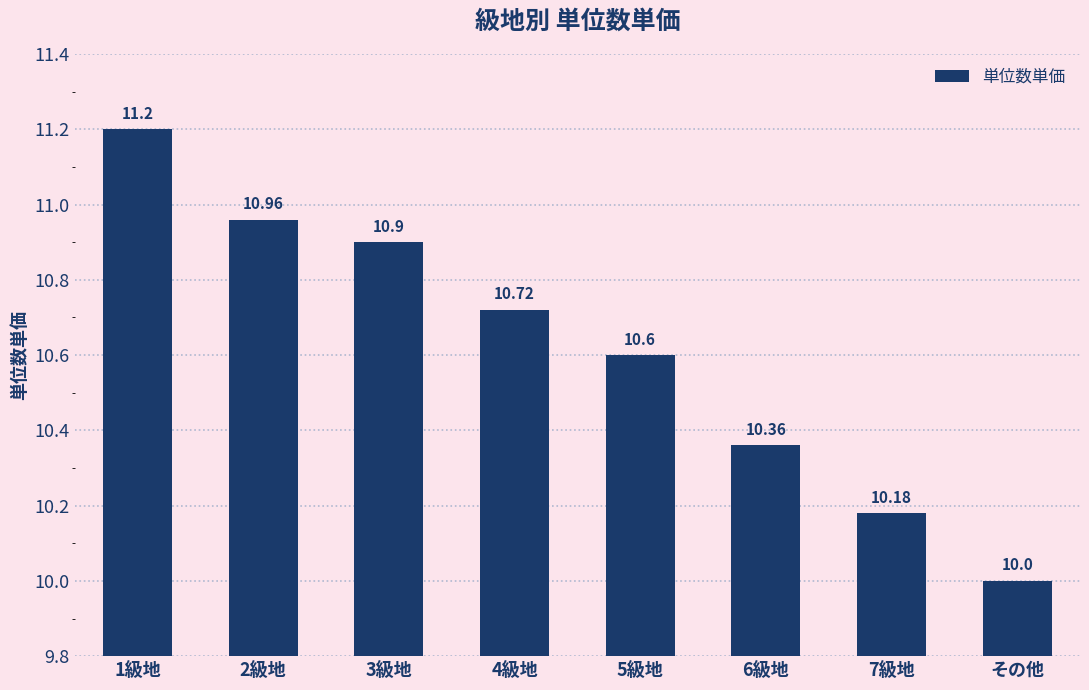

What is the change in value from 7級地 to その他?

-0.2